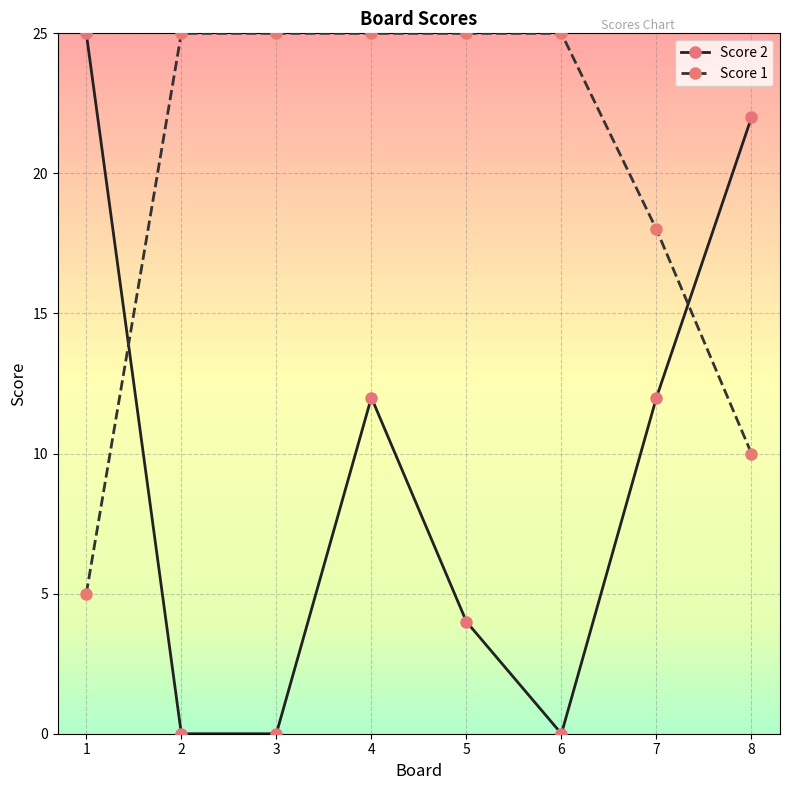

Reading left to right, transcribe all the data shown in this chart.

Score 2: 25	0	0	12	4	0	12	22
Score 1: 5	25	25	25	25	25	18	10